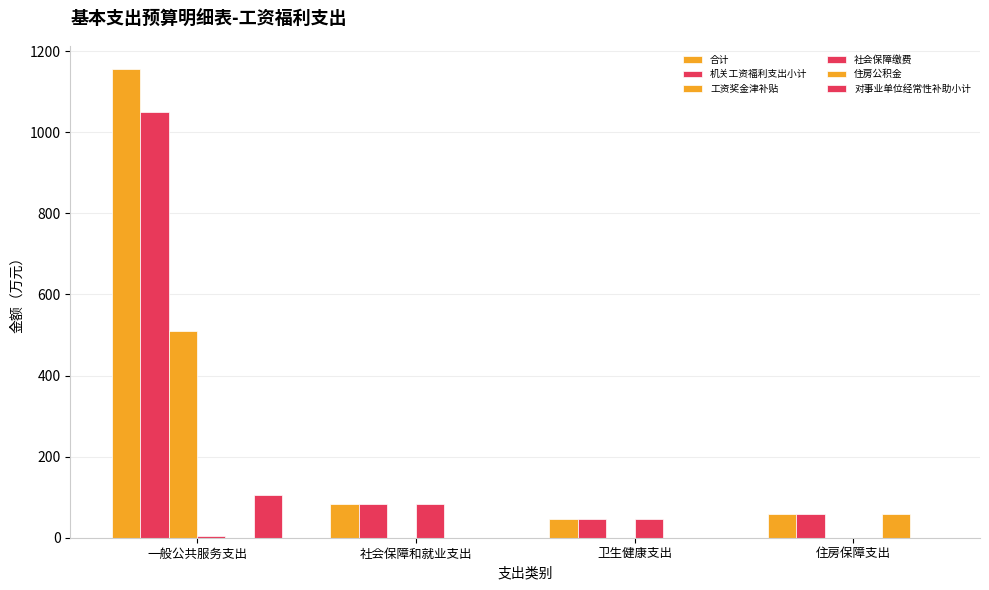

How many categories are shown in the chart?

4